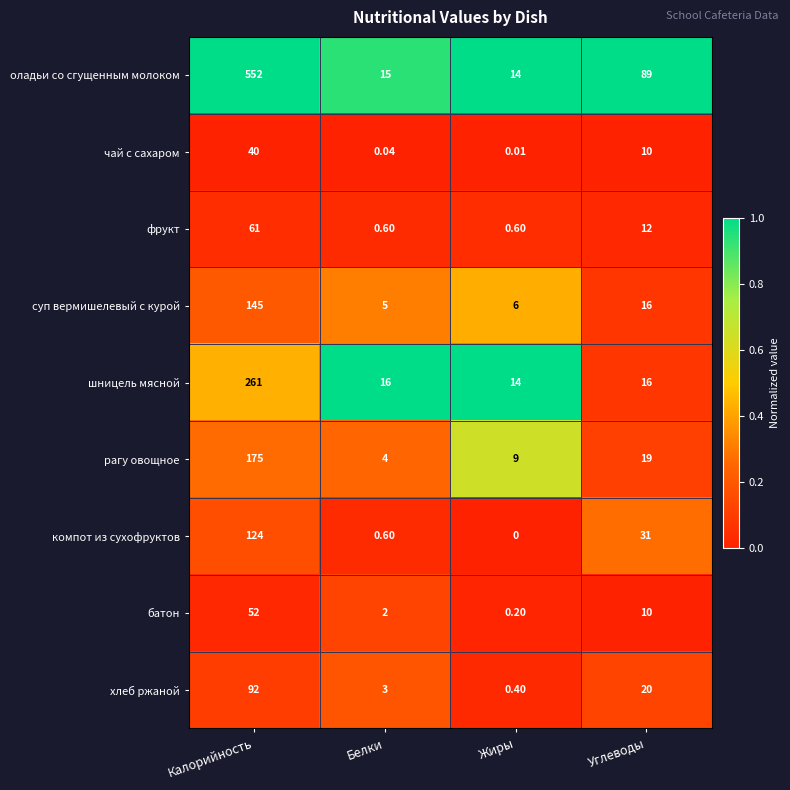

Which series has the largest total across all categories?

оладьи со сгущенным молоком